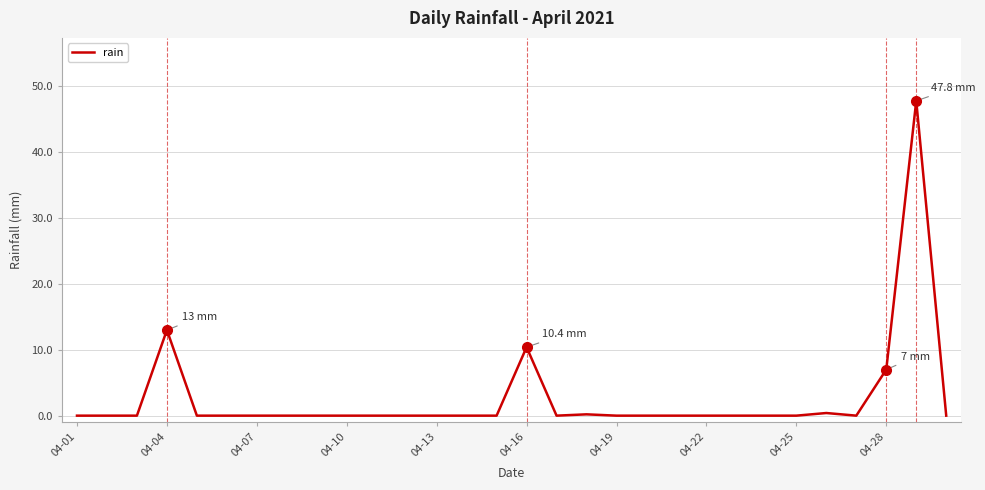

What is the maximum value shown in the chart?

47.8